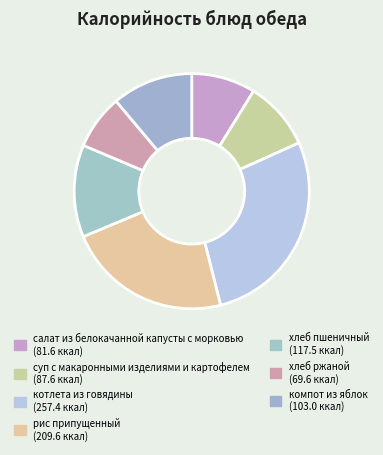

How many slices are in this pie chart?

7